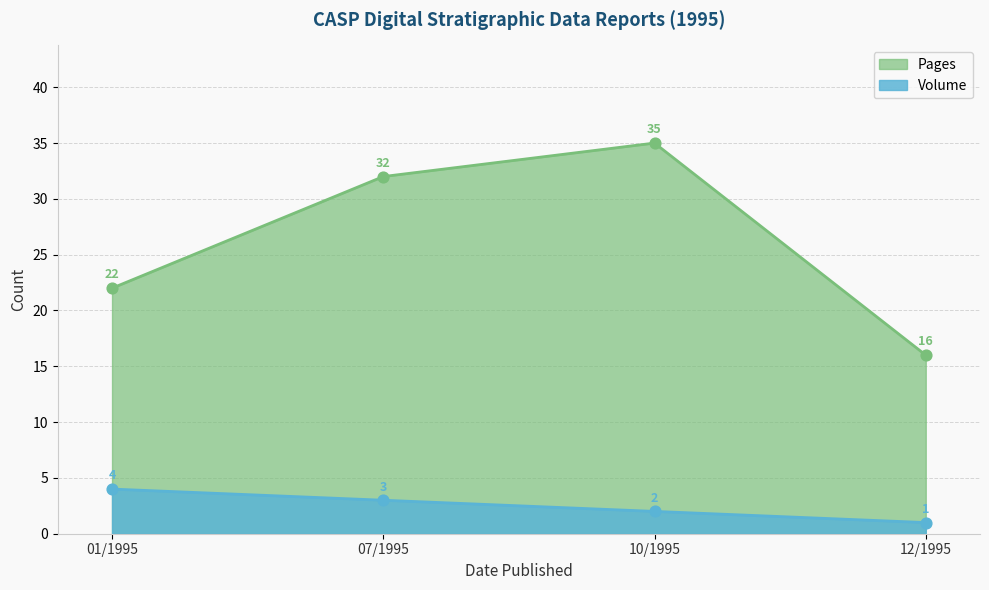

What is the total value across all series at 12/1995?

17